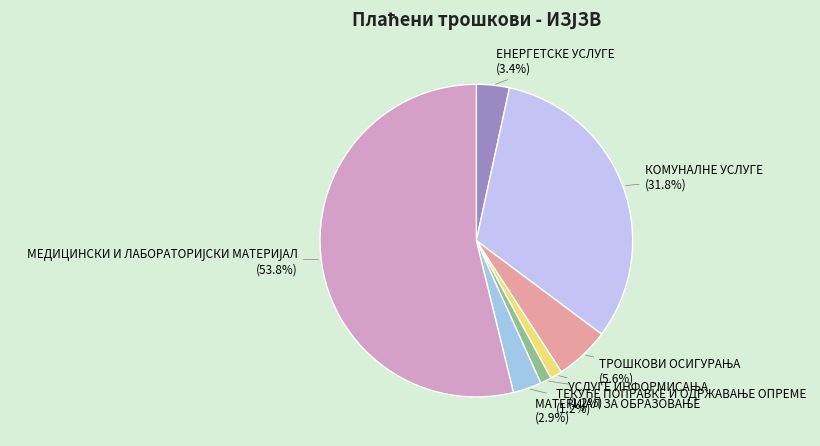

Count the number of slices in the pie.

7